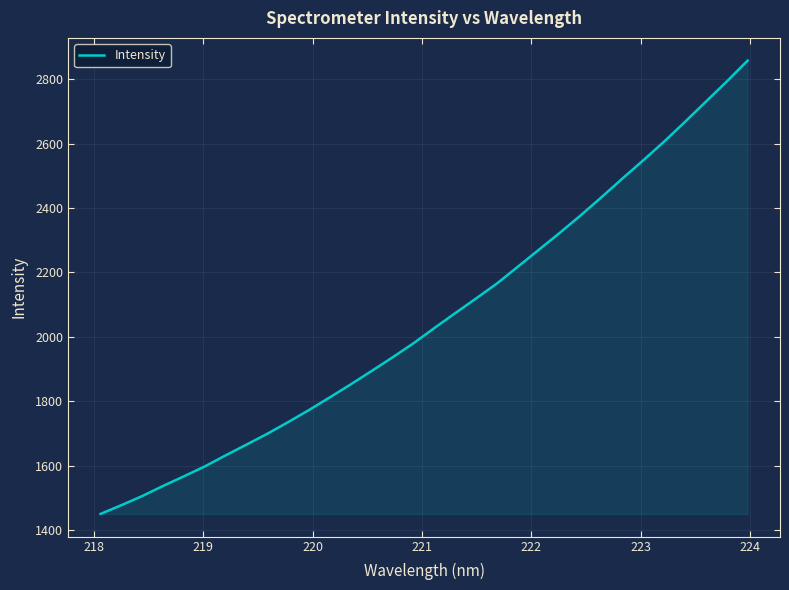

What is the difference between the maximum and minimum values?

1407.9